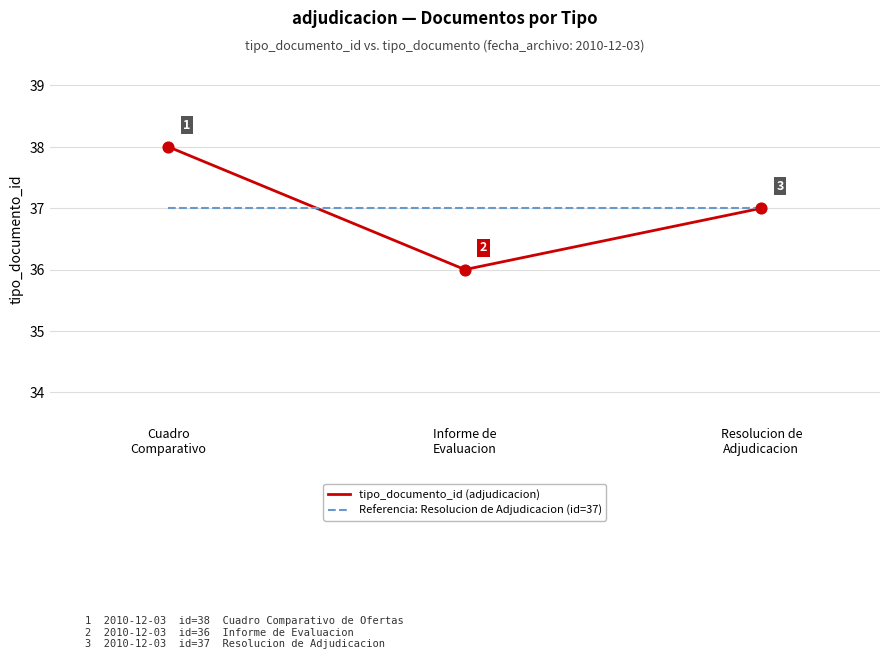

Is the value of tipo_documento_id (adjudicacion) at Informe de
Evaluacion greater than the value of Referencia: Resolucion de Adjudicacion (id=37) at Cuadro
Comparativo?

No